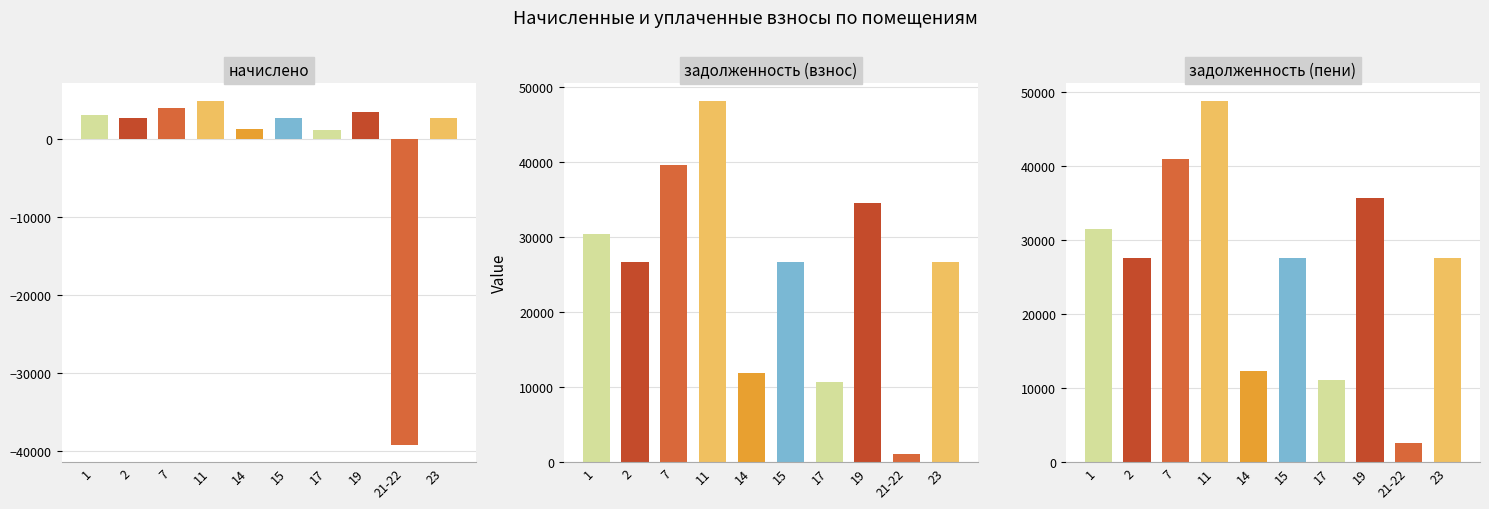

Reading left to right, transcribe all the data shown in this chart.

начислено: 3037.0	2664.0	3948.0	4864.5	1182.8	2664.0	1065.6	3441.9	-39251.5	2664.0
задолженность (взнос): 30485.9	26742.0	39631.6	48136.8	11873.5	26742.0	10696.8	34550.6	1041.8	26742.0
задолженность (пени): 31498.2	27630.0	40947.6	48758.3	12267.8	27630.0	11052.0	35697.9	2604.6	27630.0